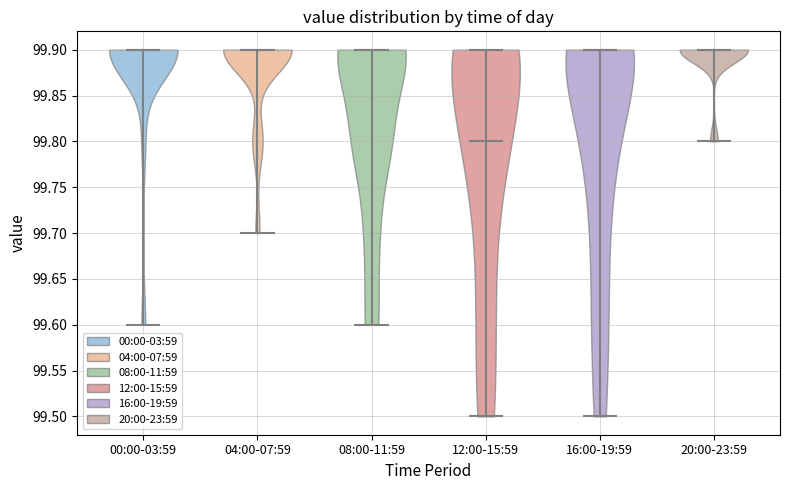

Where does the median line of the violin for 12:00-15:59 sit on the y-axis? The values are not printed on the chart, so give them approximately, as read against the axis.

99.8